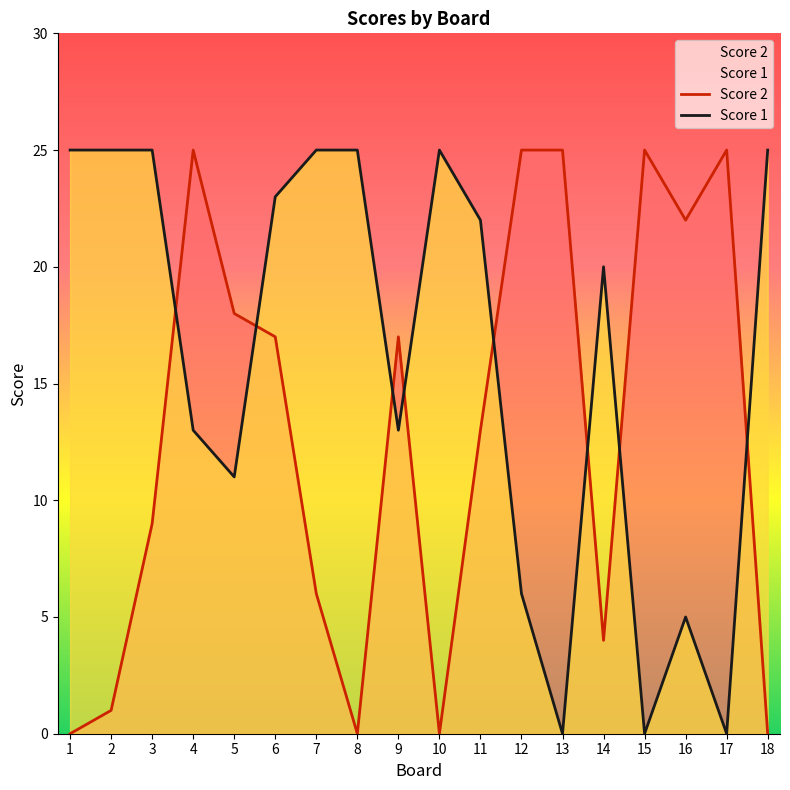

True or false: Score 2 has a value of 2 at 7.

False